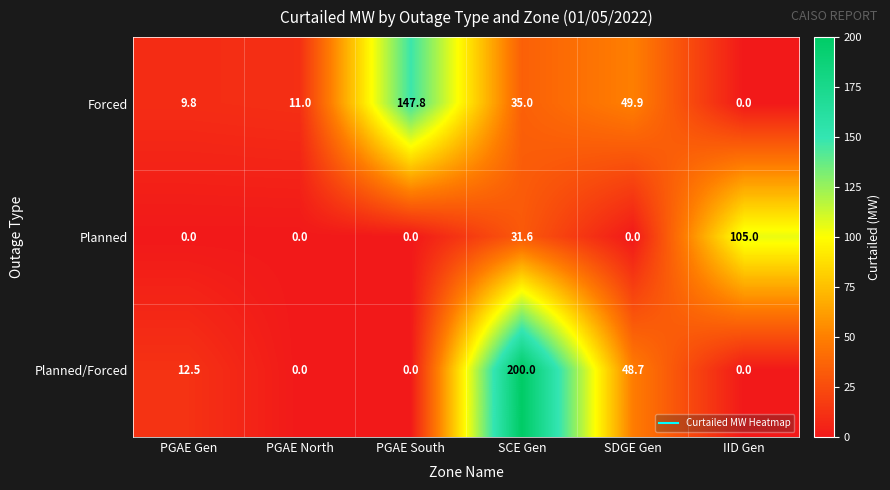

What is the average value of the Planned/Forced series?

43.5